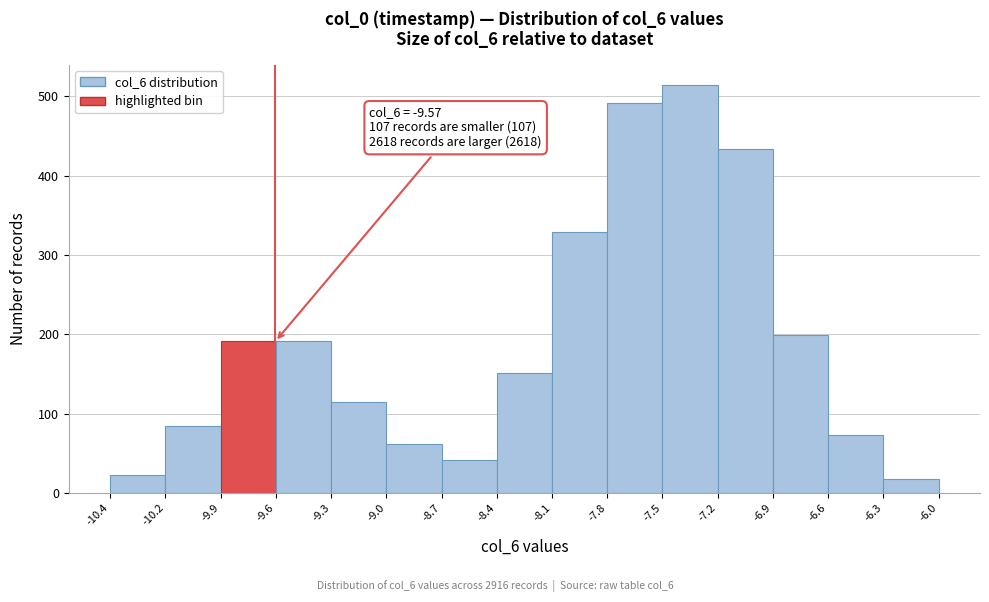

Over which range of the x-axis is the bar tallest?

-7.5 to -7.2